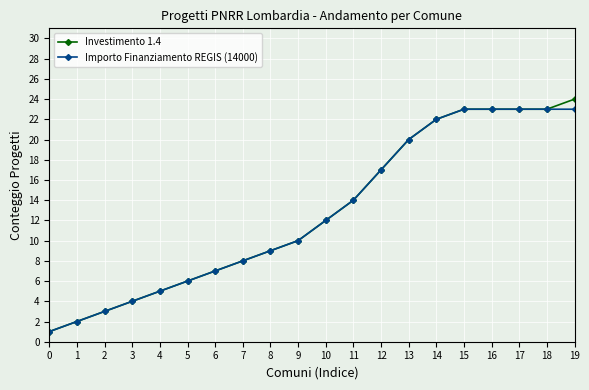

Rank the series by their maximum value, from highest to lowest.

Investimento 1.4, Importo Finanziamento REGIS (14000)